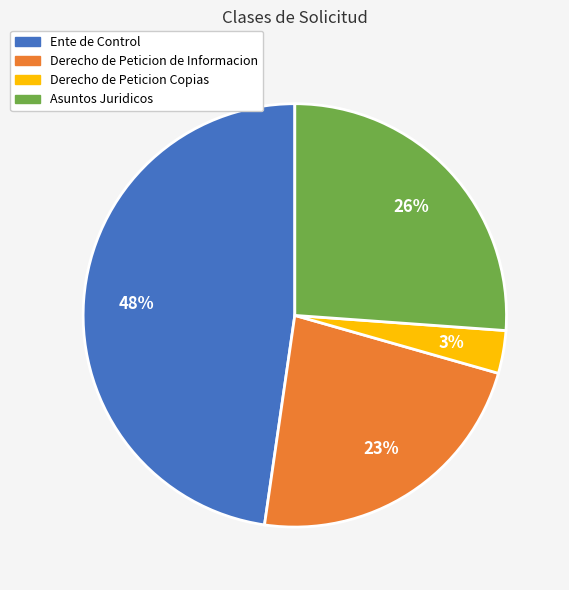

Is it true that Derecho de Peticion de Informacion is 23% of the pie?

True